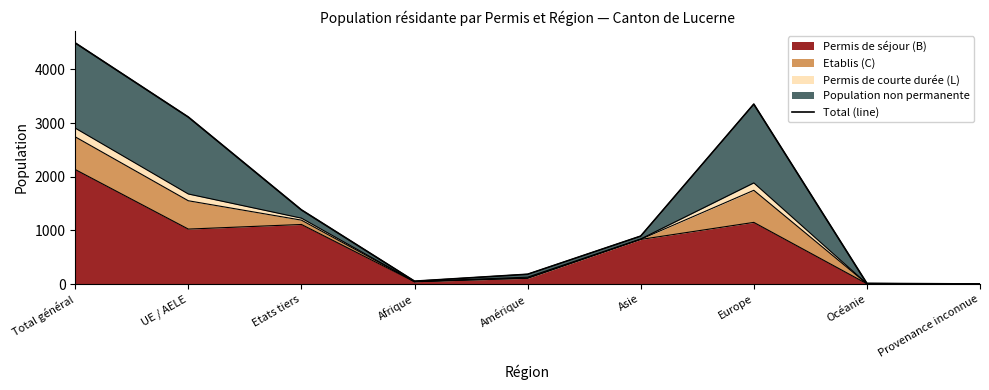

What position from the left is Afrique?

4